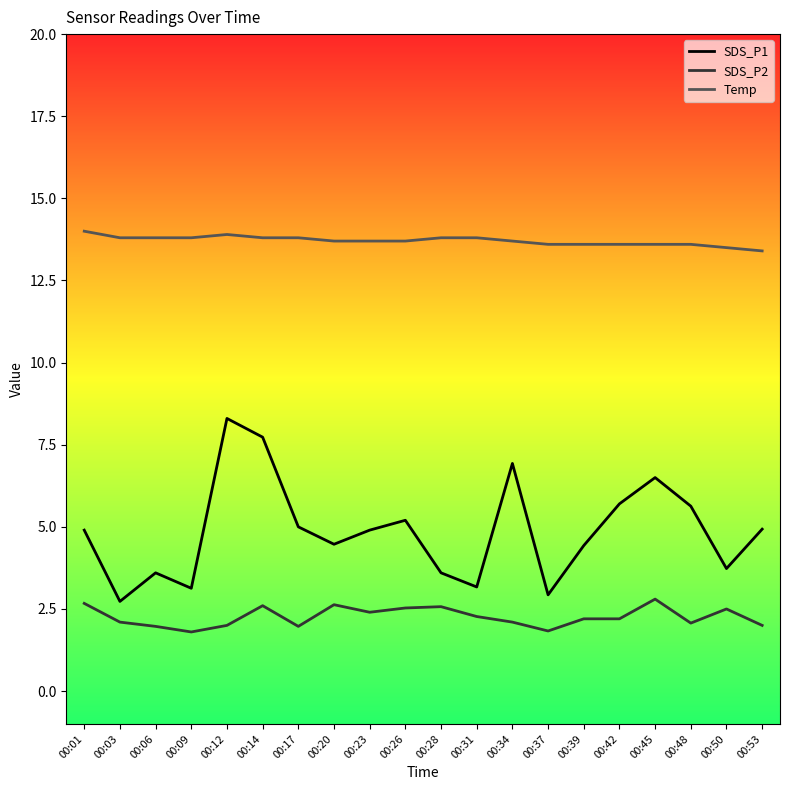

How many interior local valleys does the SDS_P1 series have?

6